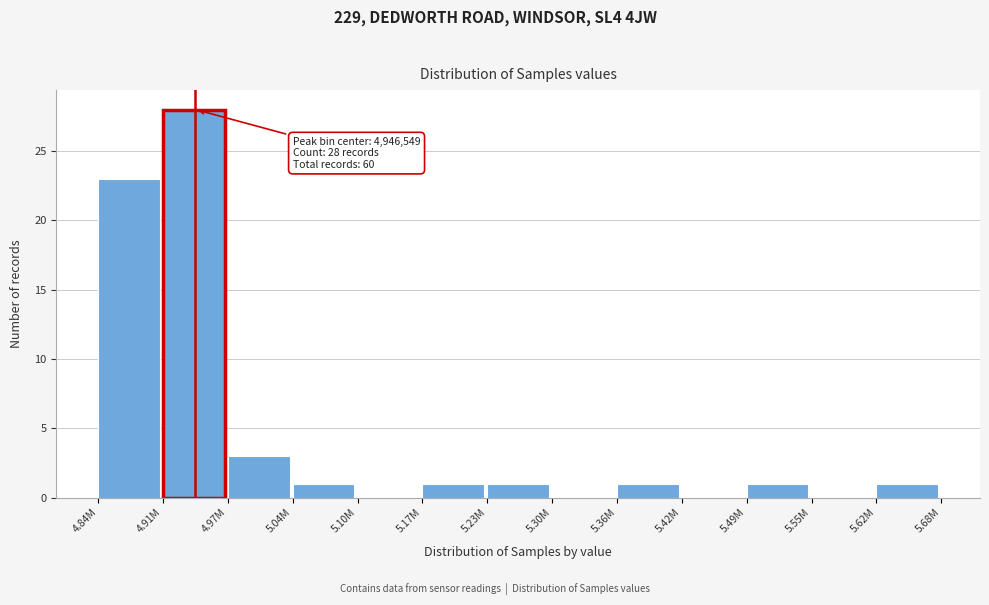

Reading left to right, transcribe all the data shown in this chart.

4.84M=23	4.91M=28	4.97M=3	5.04M=1	5.10M=0	5.17M=1	5.23M=1	5.30M=0	5.36M=1	5.42M=0	5.49M=1	5.55M=0	5.62M=1